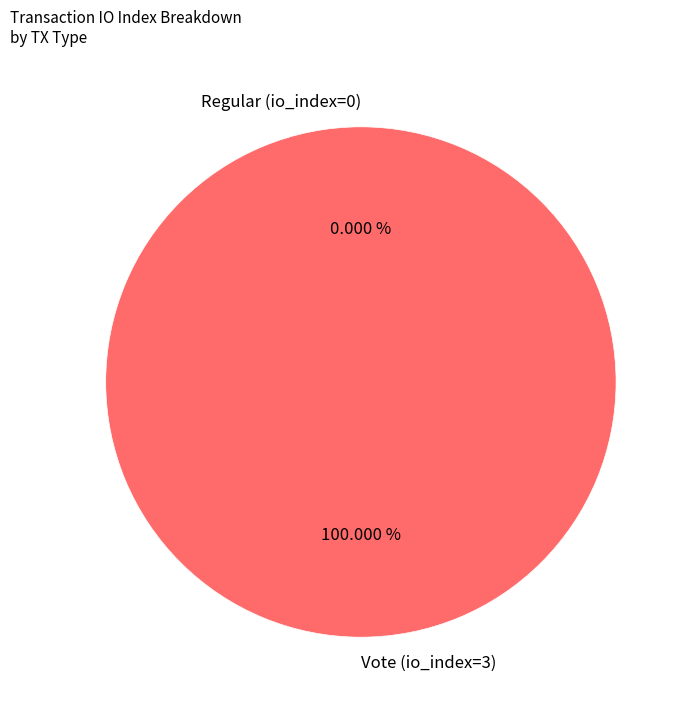

Combined, what portion of the pie is Vote (io_index=3) and Regular (io_index=0)?

100.0%